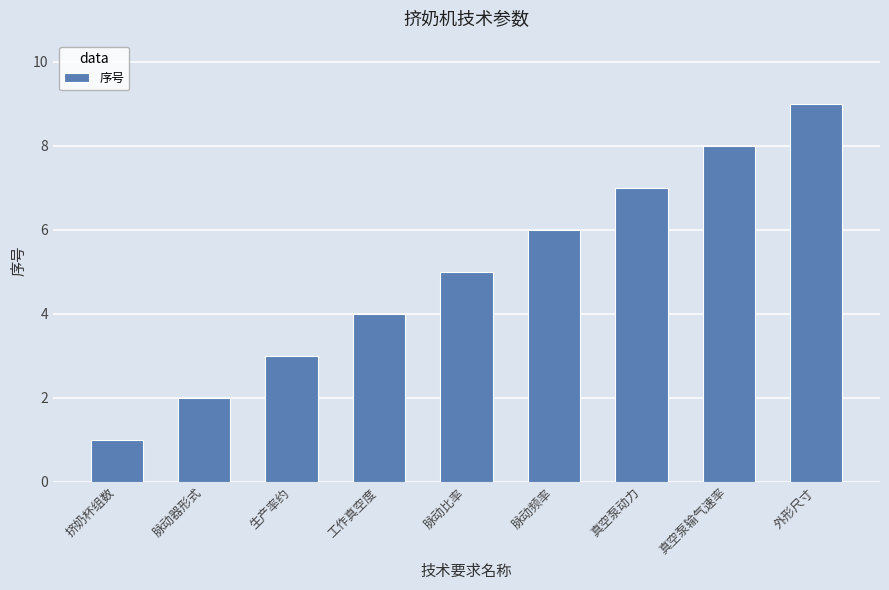

What is the difference between the second highest and second lowest values?

6